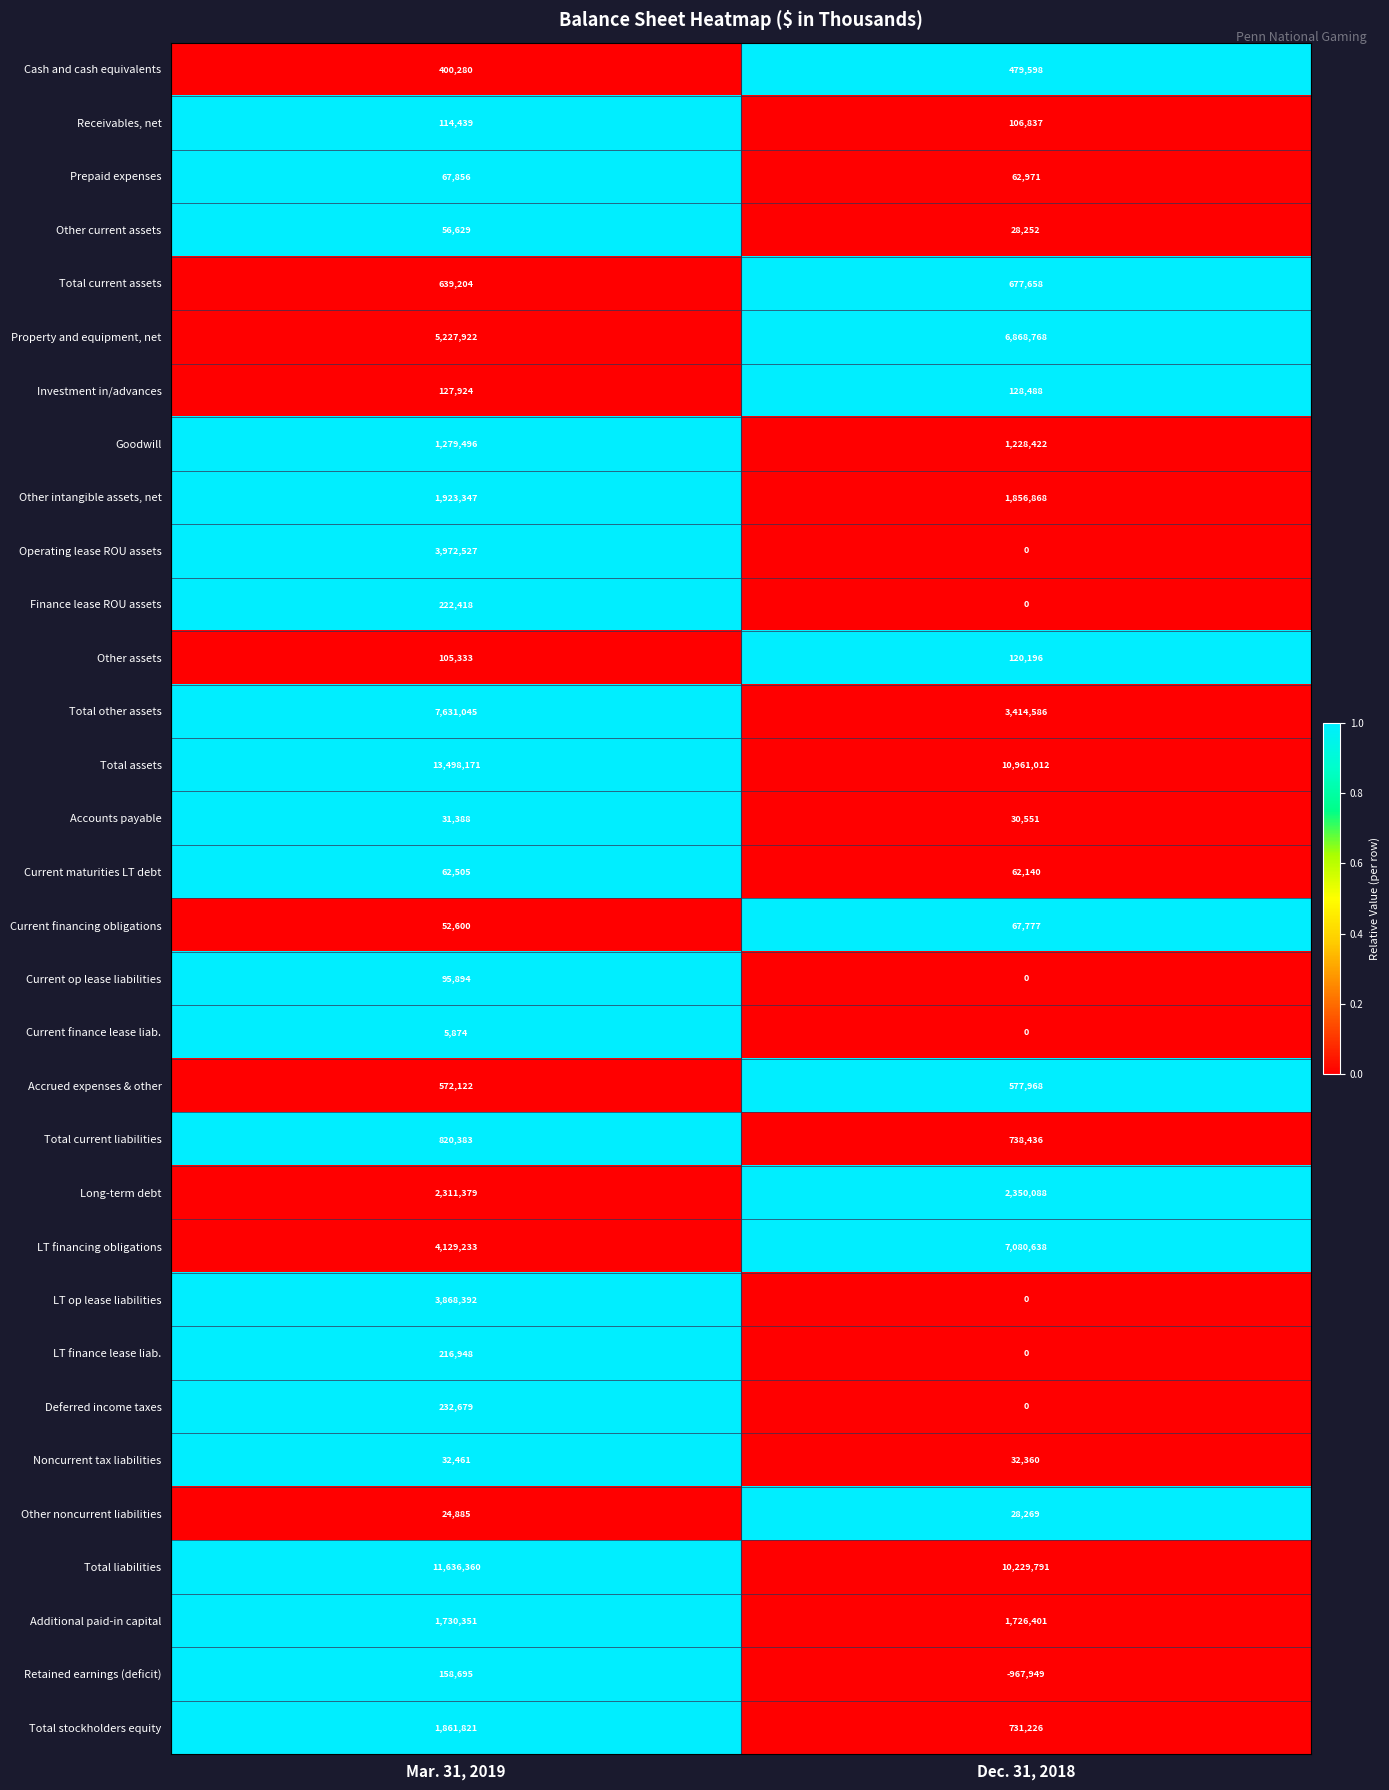

The value of Accounts payable at Dec. 31, 2018 is 15668. True or false?

False